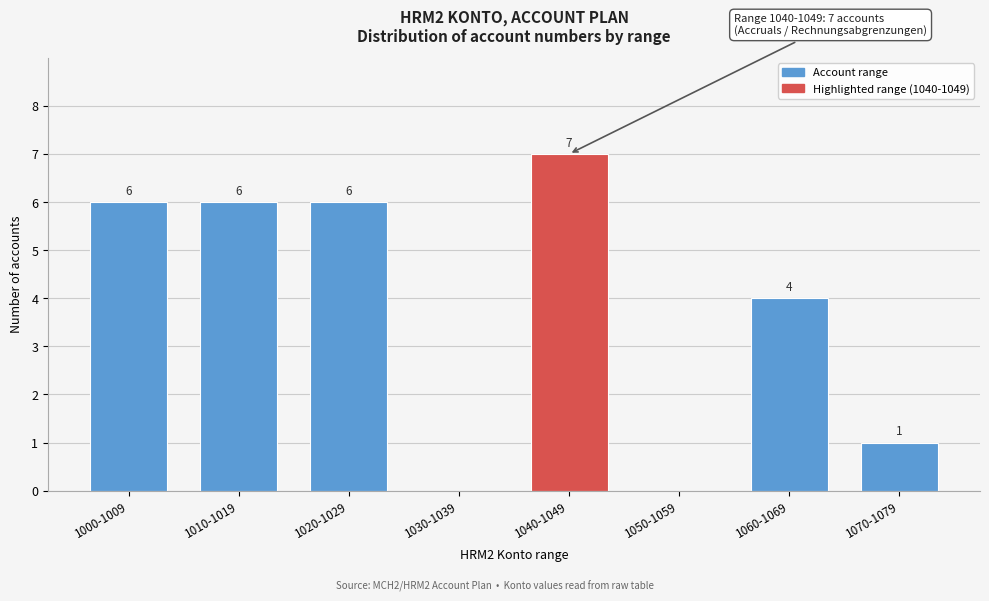

Reading right to left, what are all the values shown in this chart?

1070-1079=1	1060-1069=4	1050-1059=0	1040-1049=7	1030-1039=0	1020-1029=6	1010-1019=6	1000-1009=6